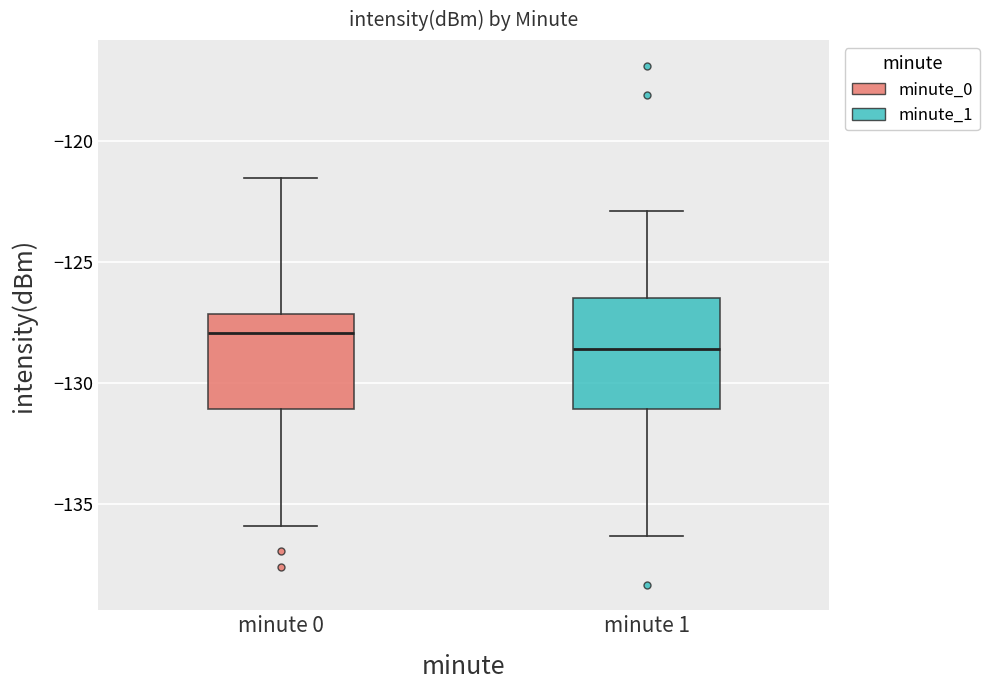

Where does the lower whisker of the box for minute 1 end on the y-axis? The values are not printed on the chart, so give them approximately, as read against the axis.

-136.5